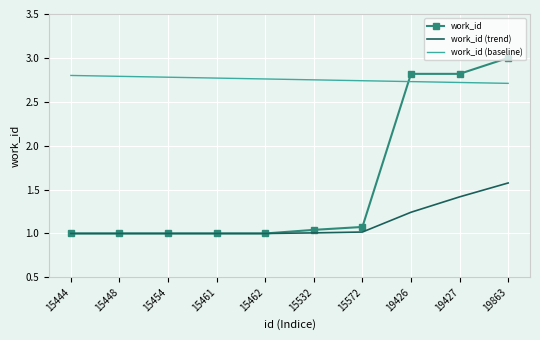

The value of work_id at 15454 is 0.7. True or false?

False